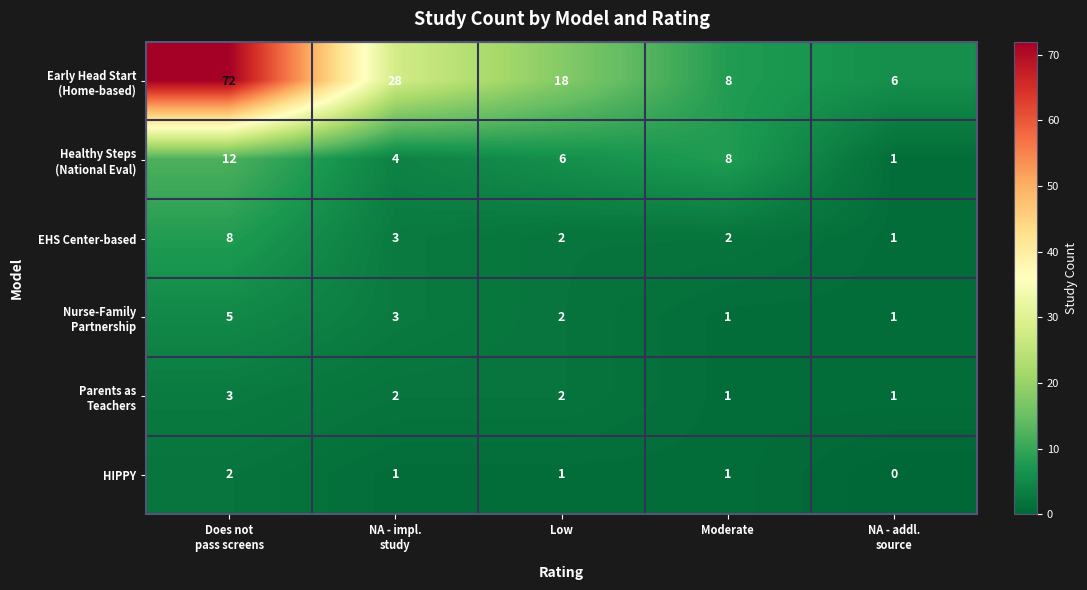

What is the total value across all series at Moderate?

21